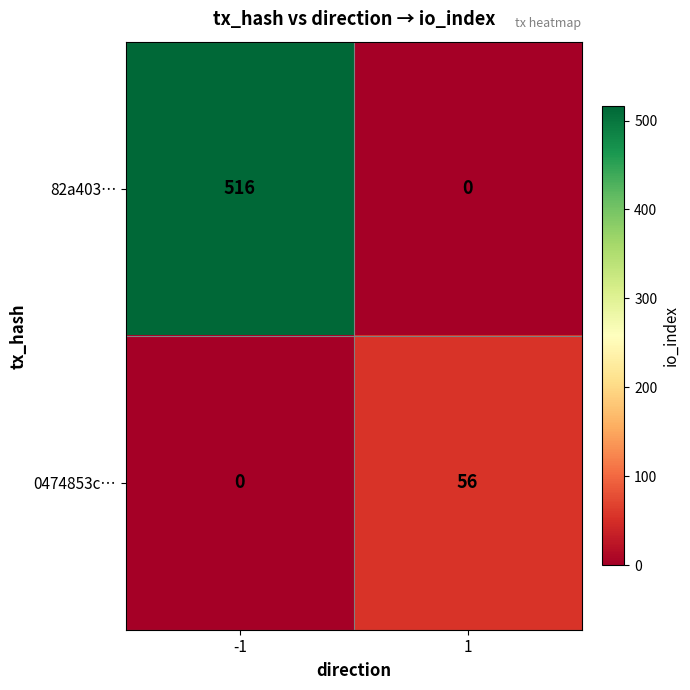

Which series has the largest range (max minus min)?

82a403…